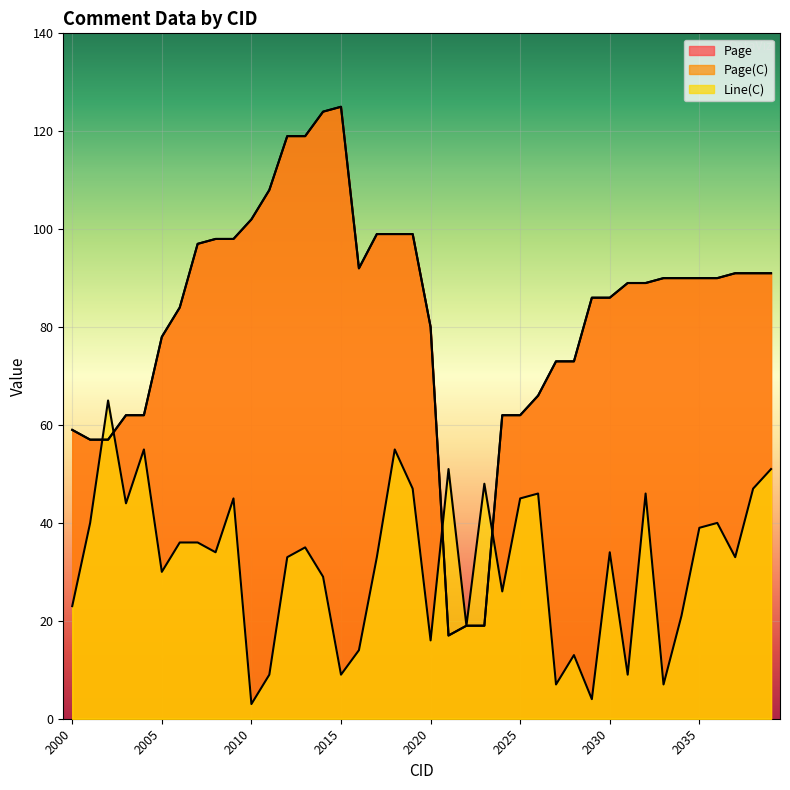

What is the difference between the Page values at 2029 and 2018?

13